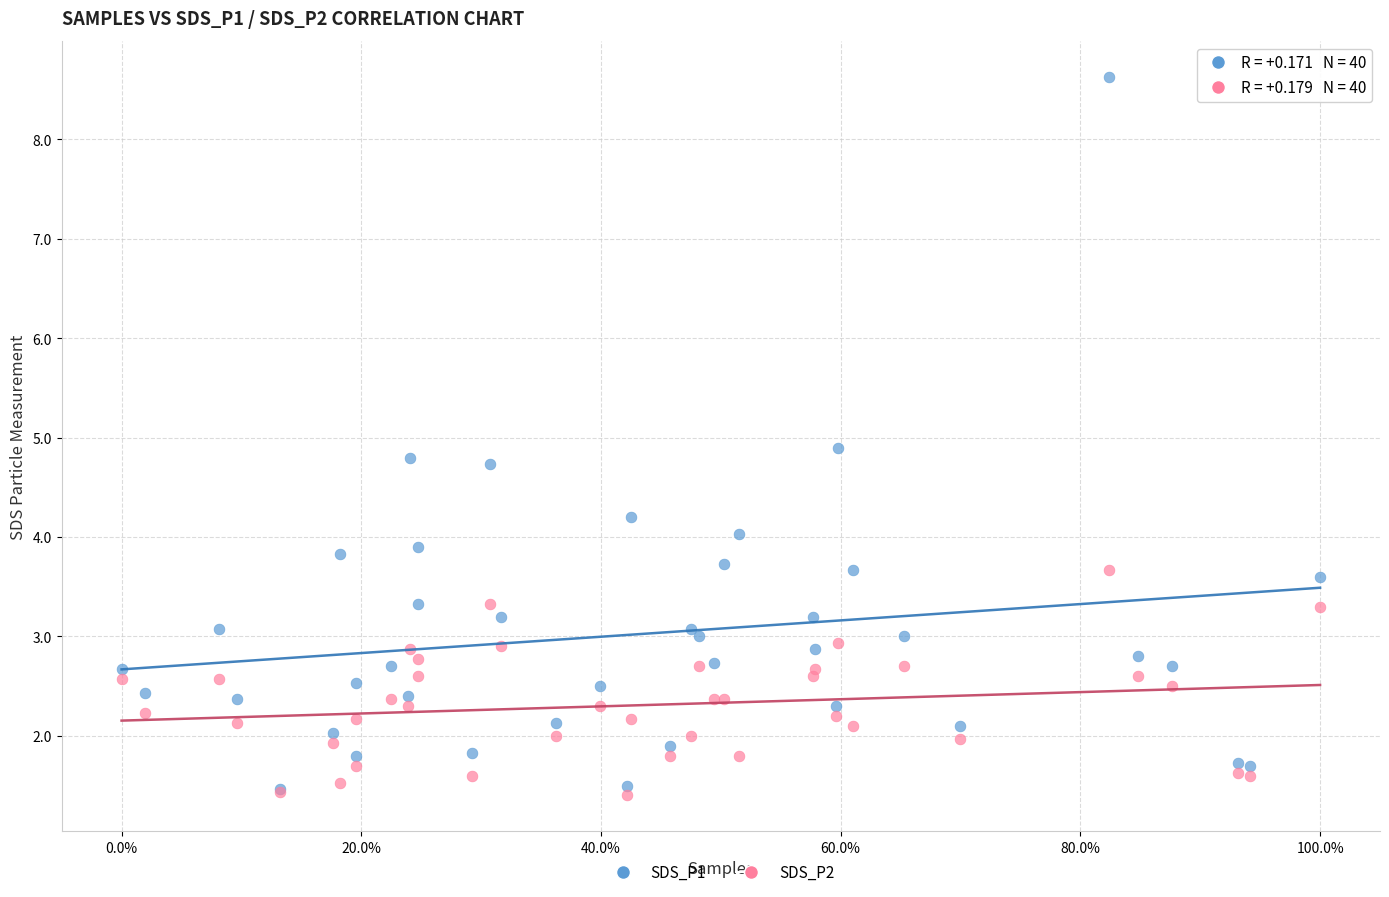

Across all series, what Y value is closest to 5?

4.9